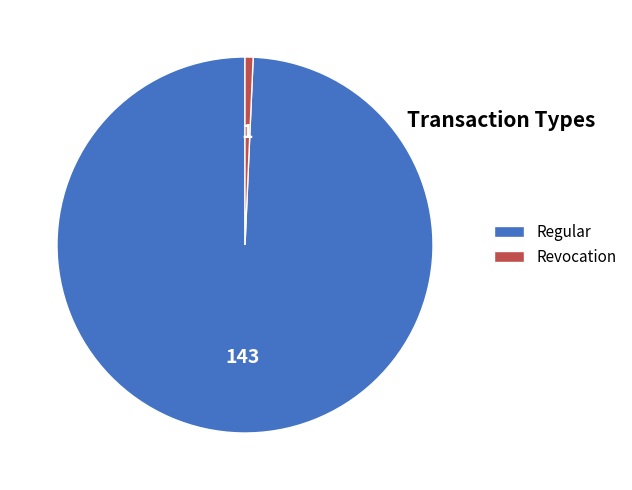

Count the number of slices in the pie.

2